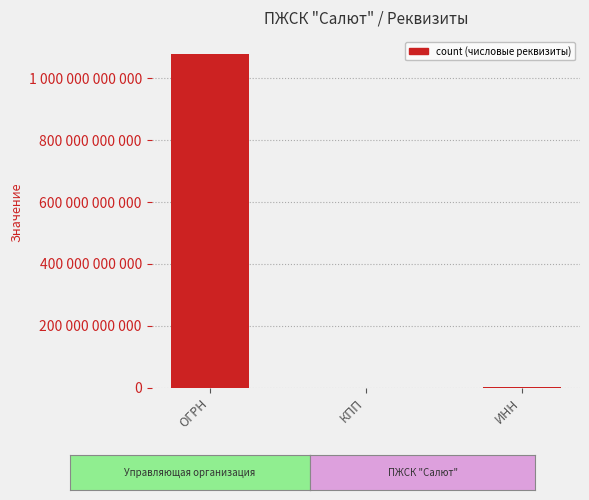

Count the number of data series in this chart.

1